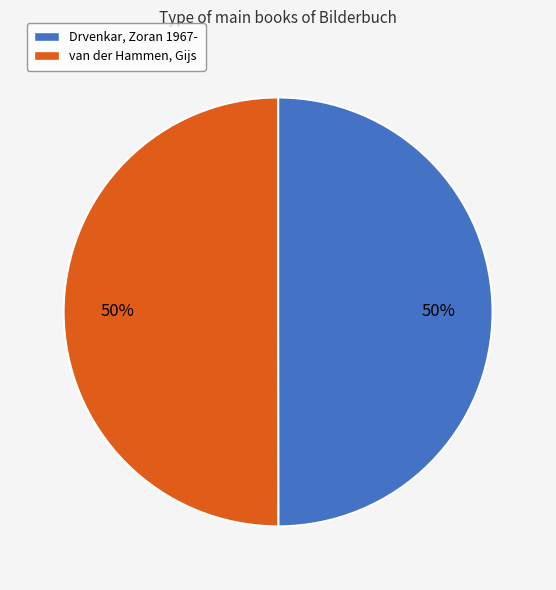

What is the ratio of the value at van der Hammen, Gijs to the value at Drvenkar, Zoran 1967-?

1.0